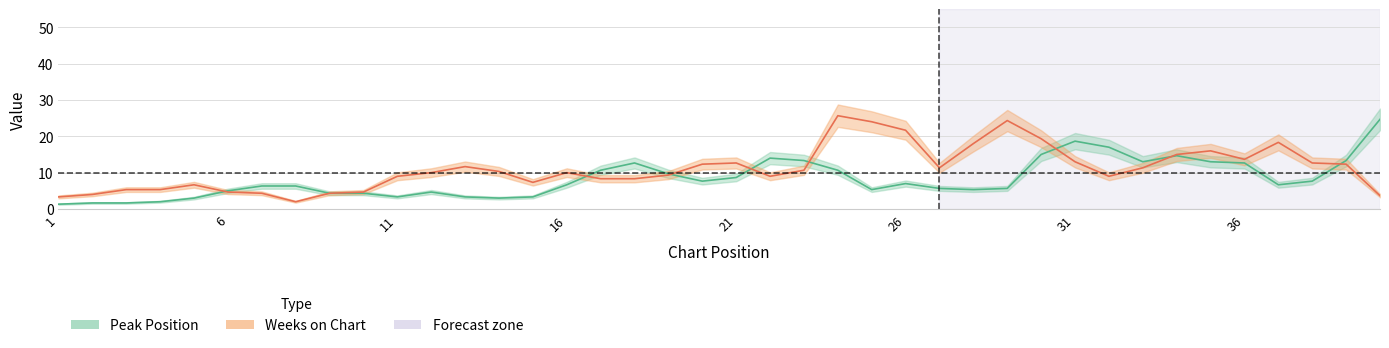

List the series in order of their overall mean, lowest first.

Peak Position, Weeks on Chart